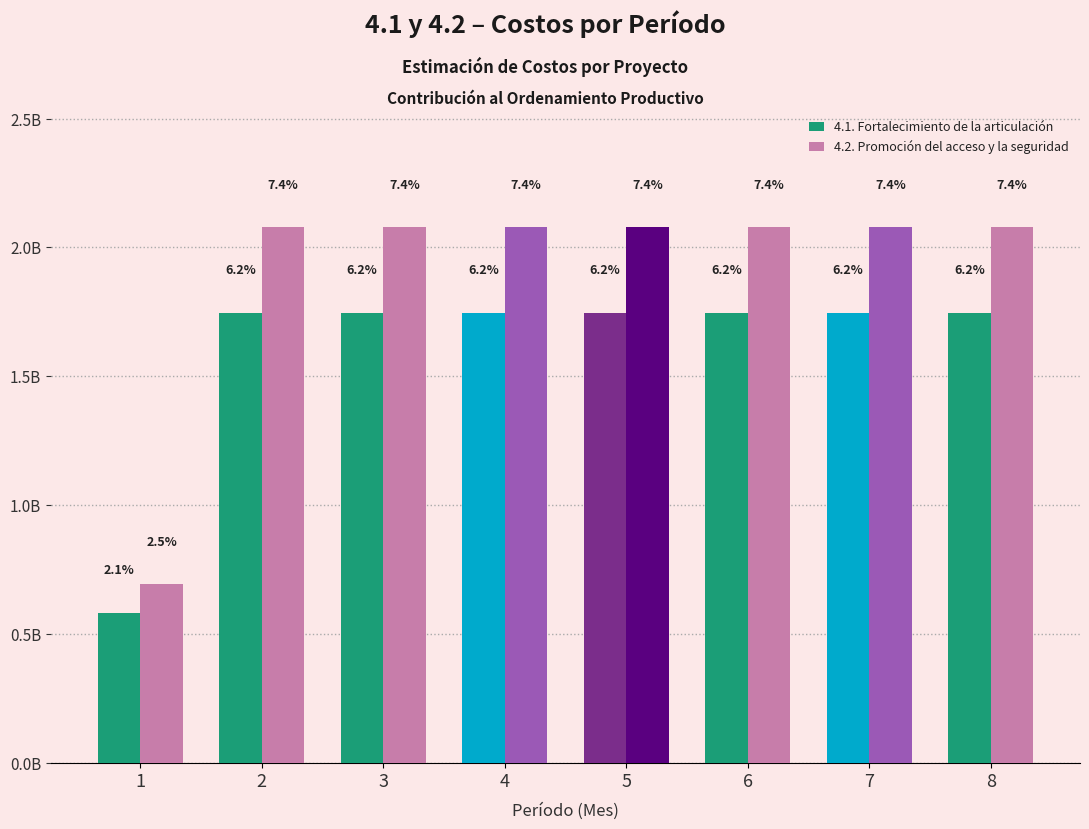

What are all the series names shown in the legend?

4.1. Fortalecimiento de la articulación, 4.2. Promoción del acceso y la seguridad